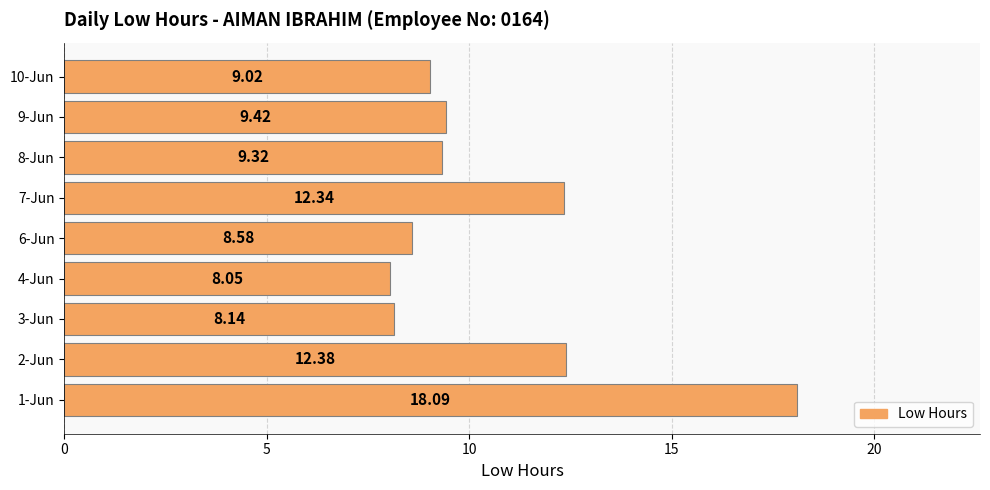

What is the sum of the values at 4-Jun and 2-Jun?

20.4